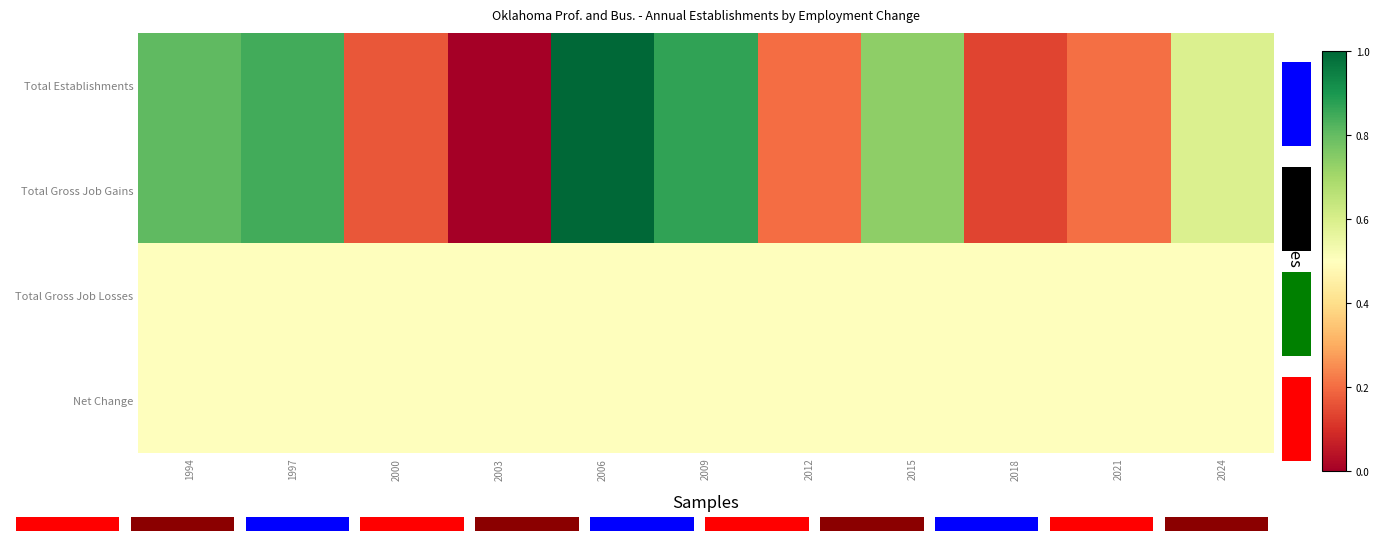

At how many categories does at least one series exceed 0?

11